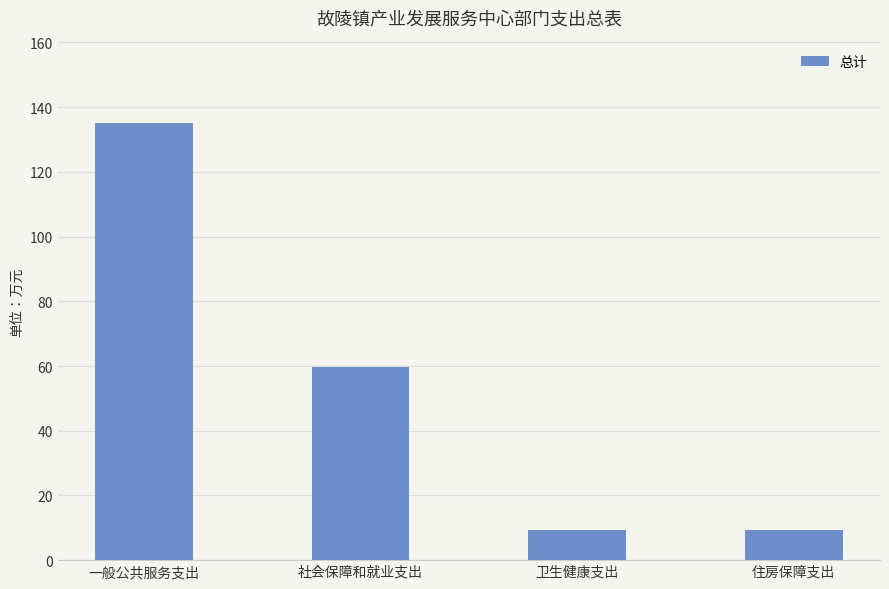

What is the difference between the maximum and minimum values?

125.9